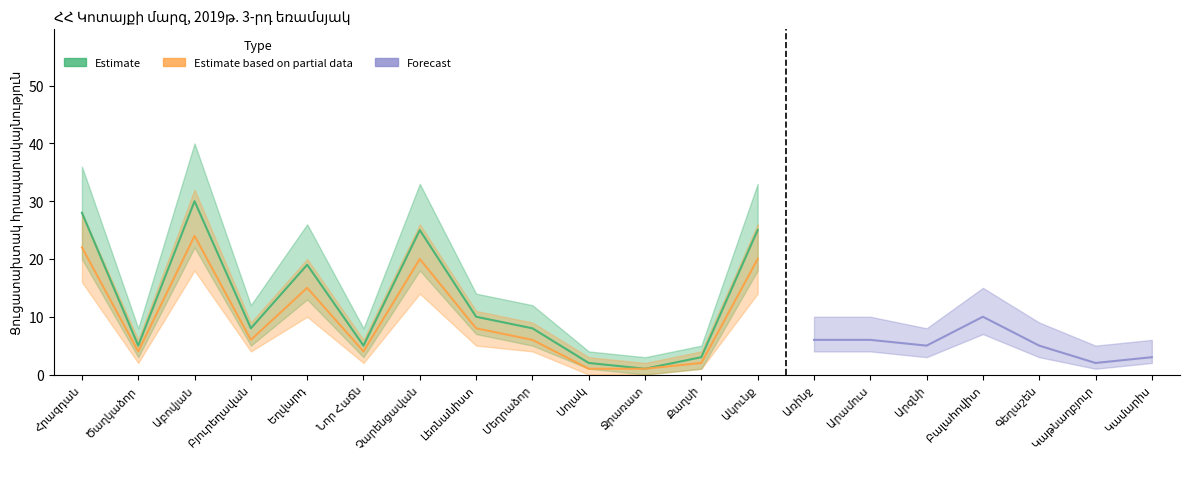

What is the maximum value for Estimate based on partial data?

24